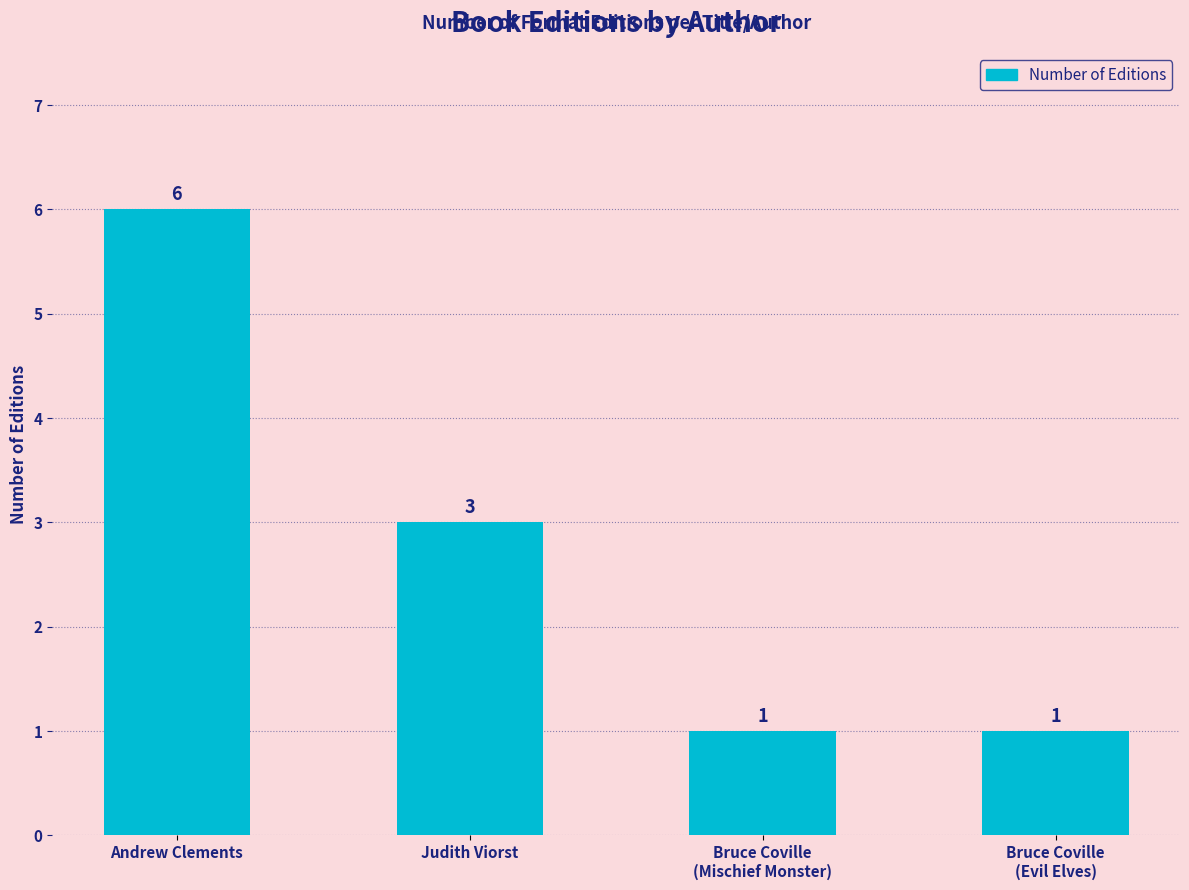

How many data points are less than 3?

2